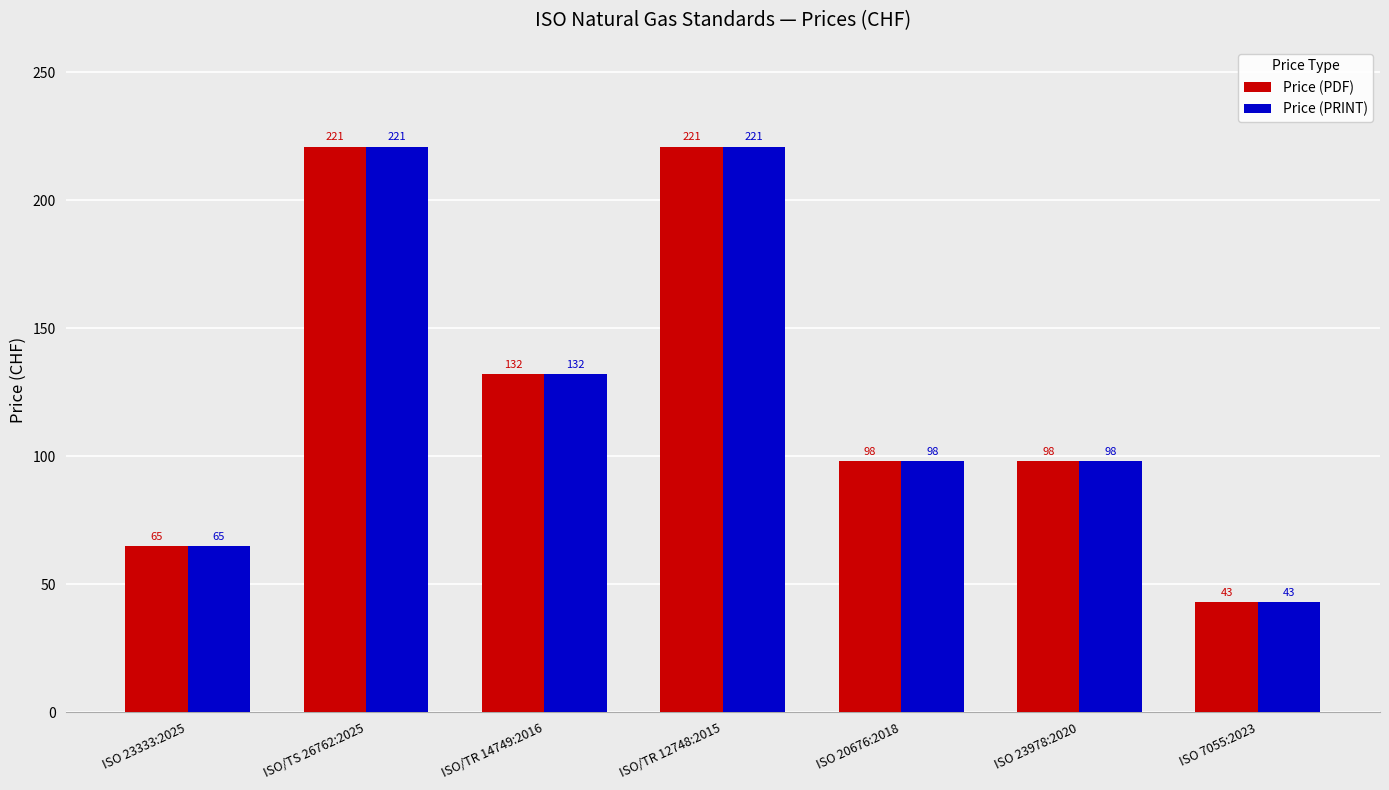

What is the minimum value shown in the chart?

43